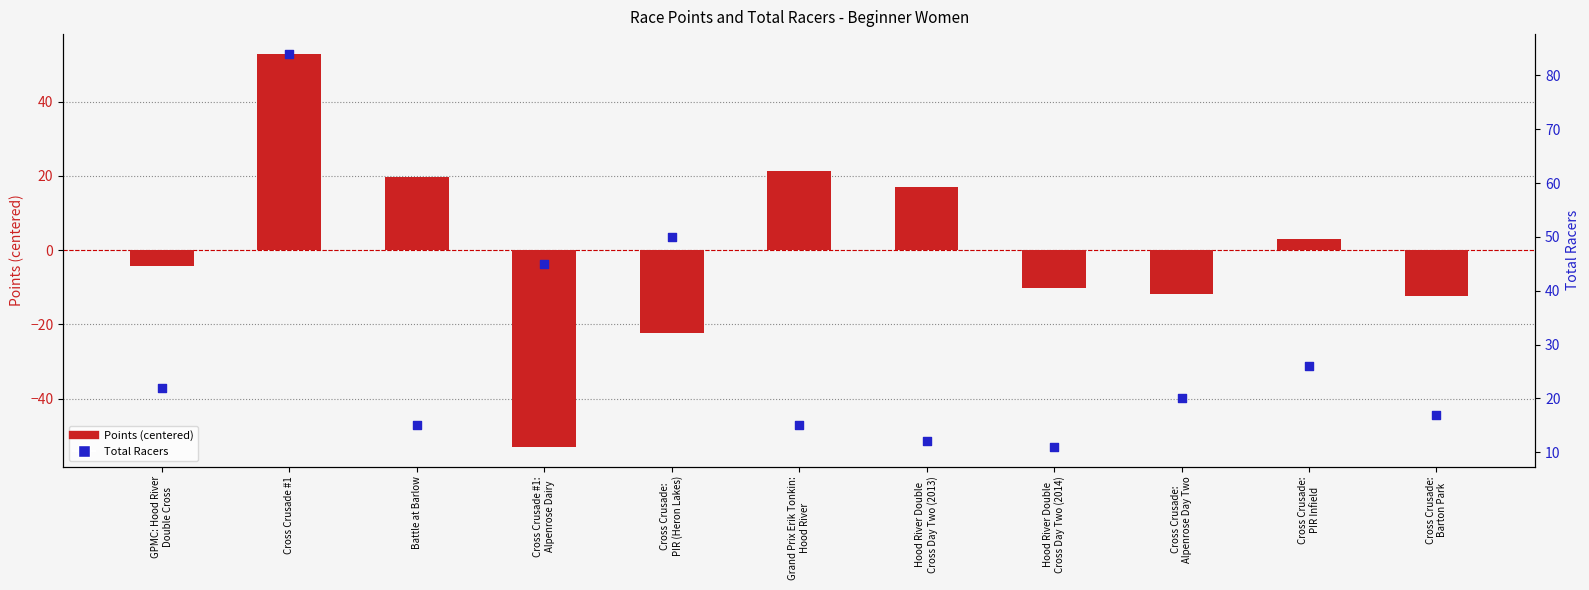

Which series has the widest spread of Y values?

Points (centered)